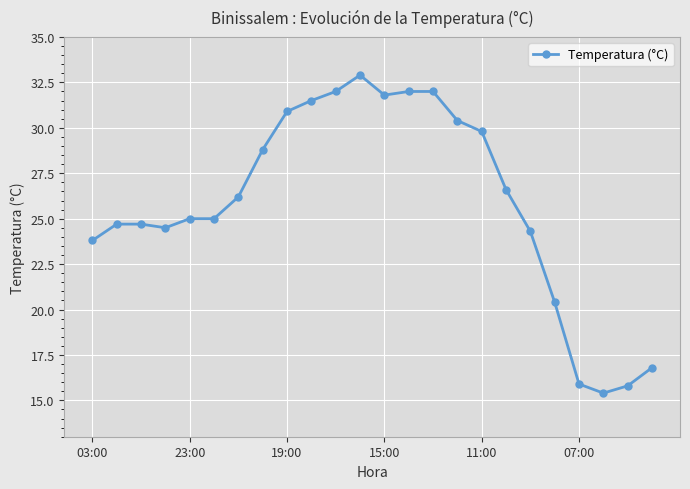

What is the difference between the maximum and minimum values?

17.5